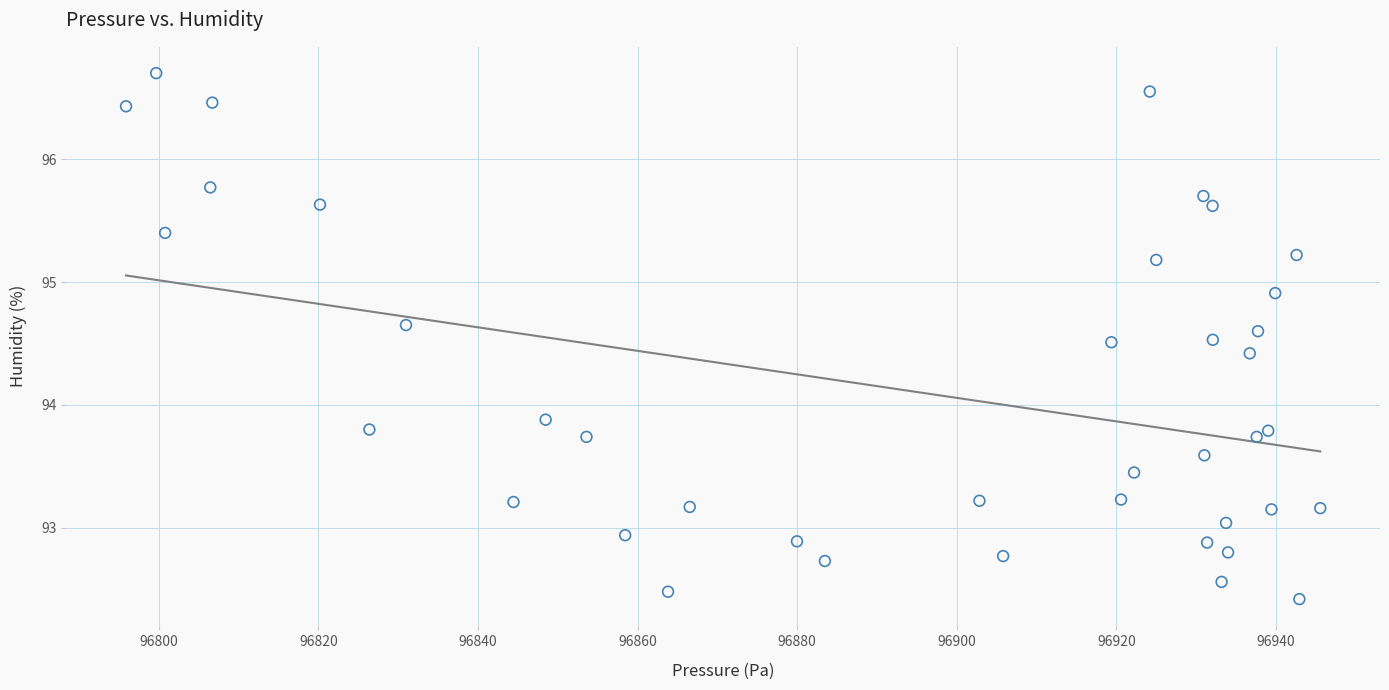

What is the range of X values (max minus min)?

149.7